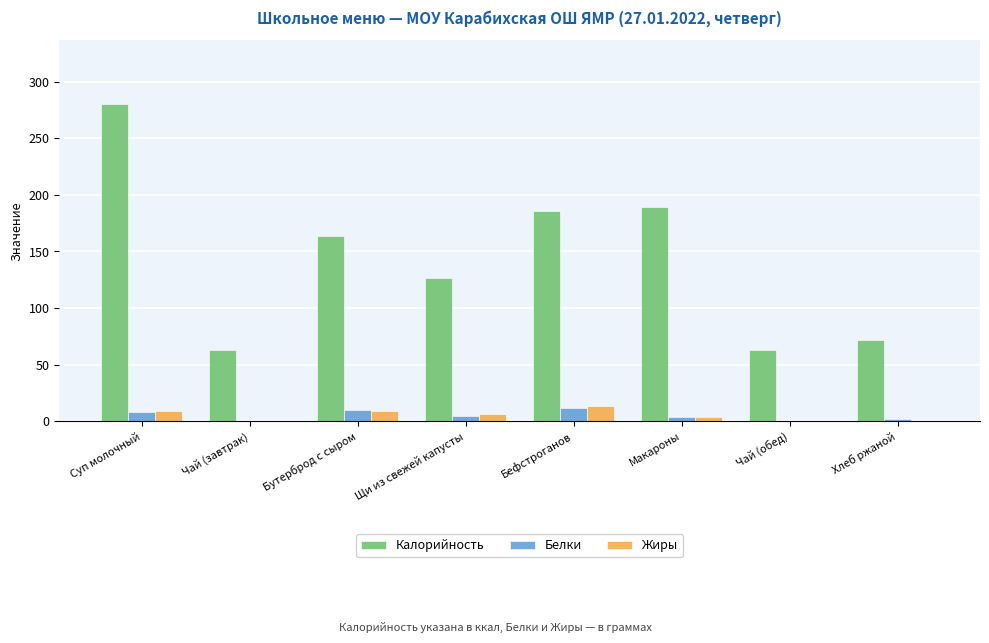

What are all the series names shown in the legend?

Калорийность, Белки, Жиры